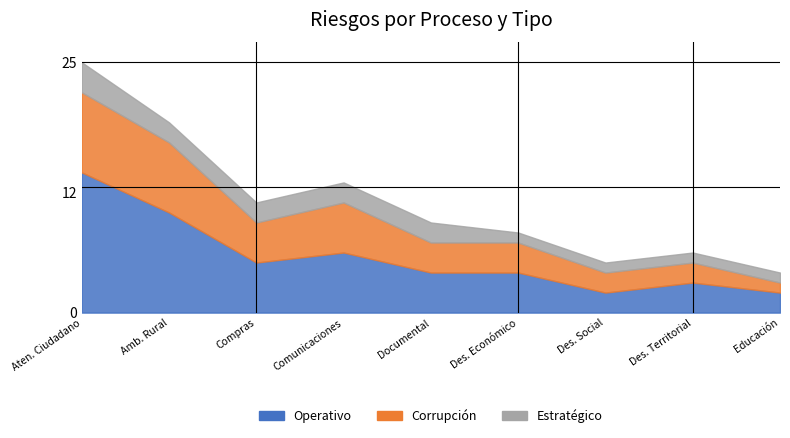

True or false: Estratégico and Corrupción cross at least once.

False